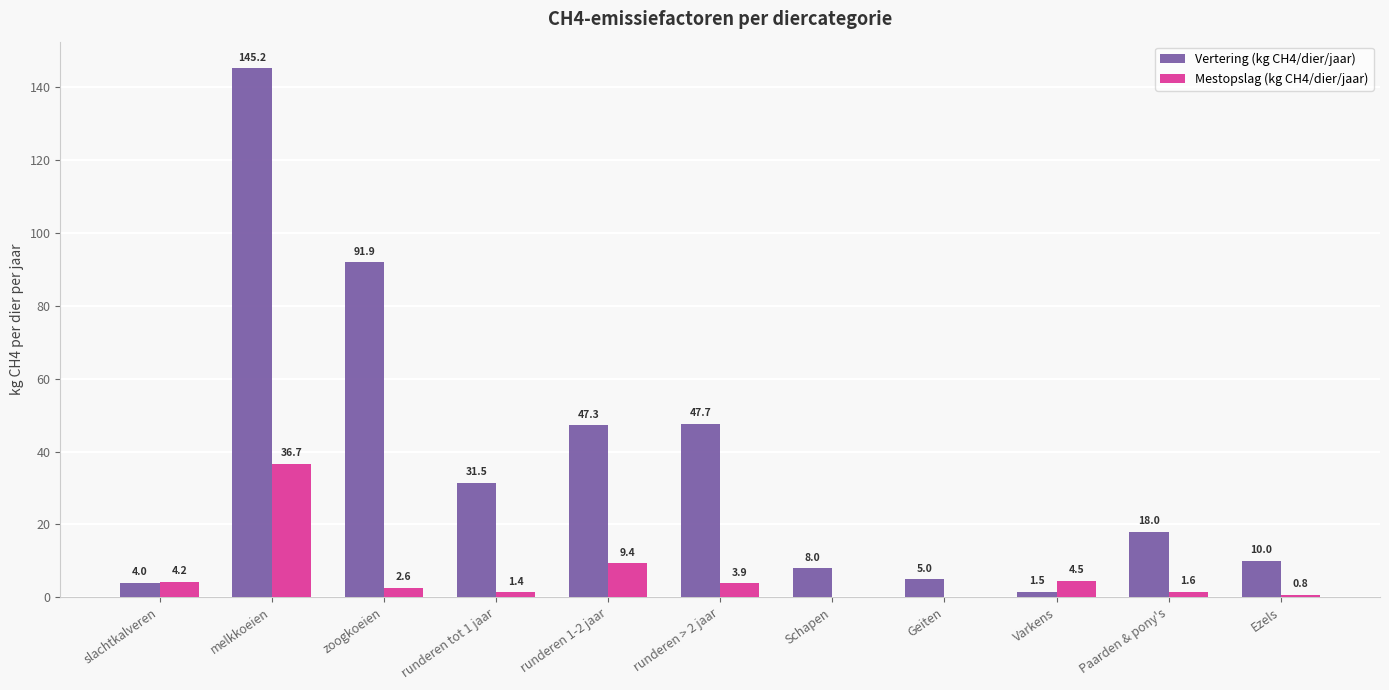

Count the number of categories in the chart.

11